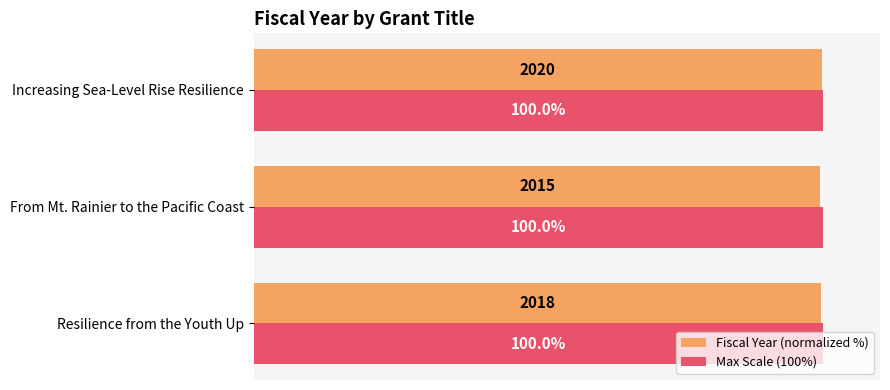

Which category has the lowest value in the Fiscal Year (normalized %) series?

From Mt. Rainier to the Pacific Coast